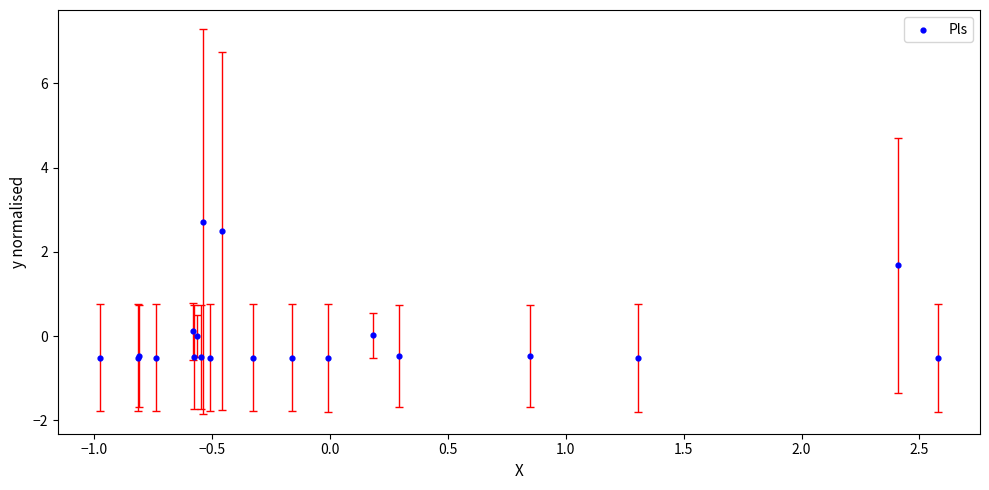

What Y value in the scatter plot is closest to 1?

1.7